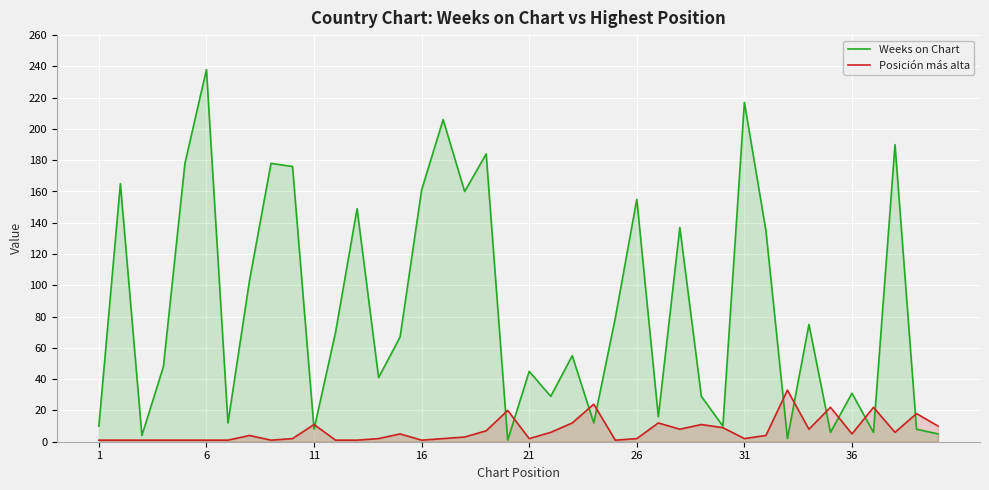

Count the number of categories in the chart.

40